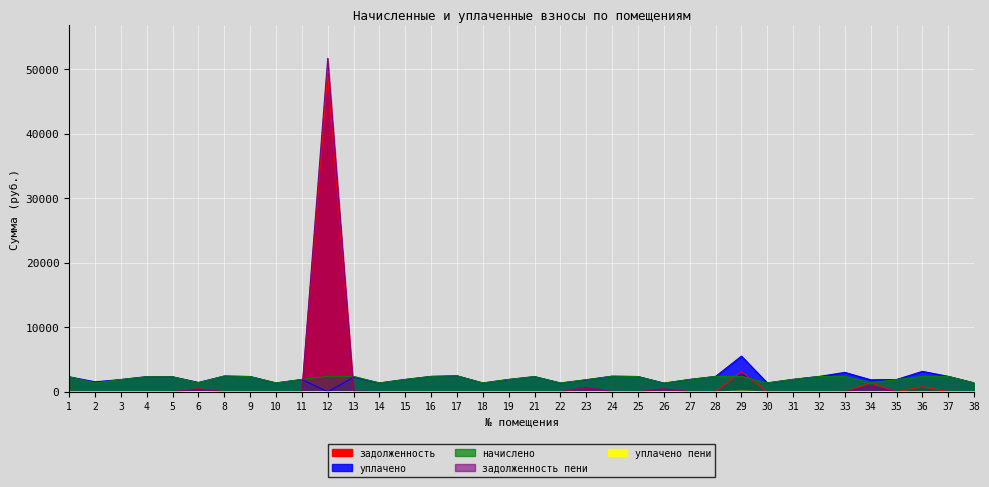

True or false: начислено and уплачено пени cross at least once.

False